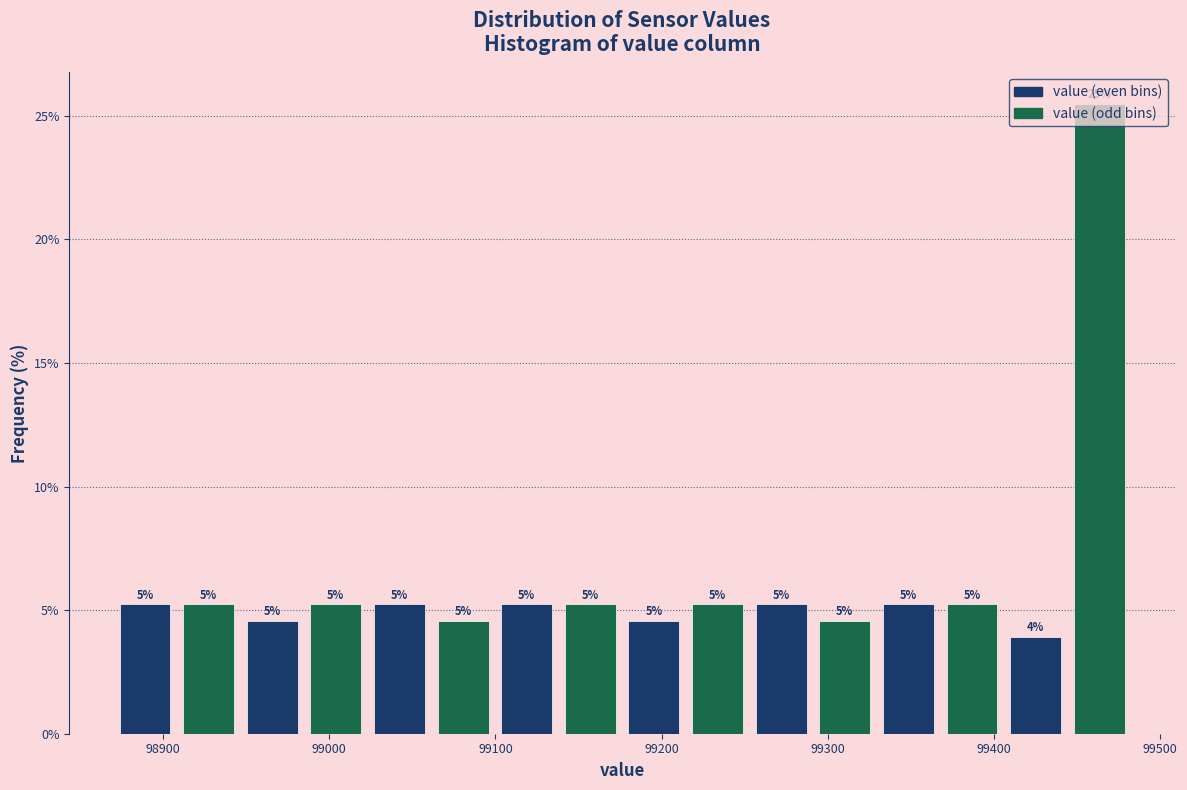

Read against the x-axis, roughly where is the centre of the tallest bar?

99460